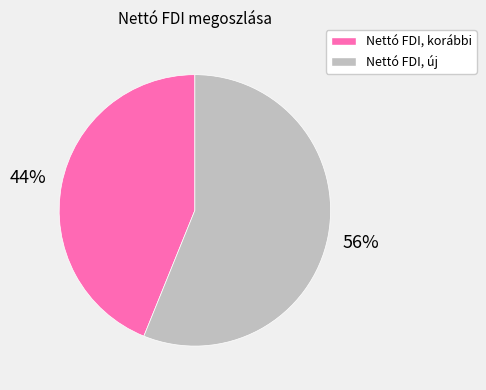

Does any single category account for the majority?

Yes